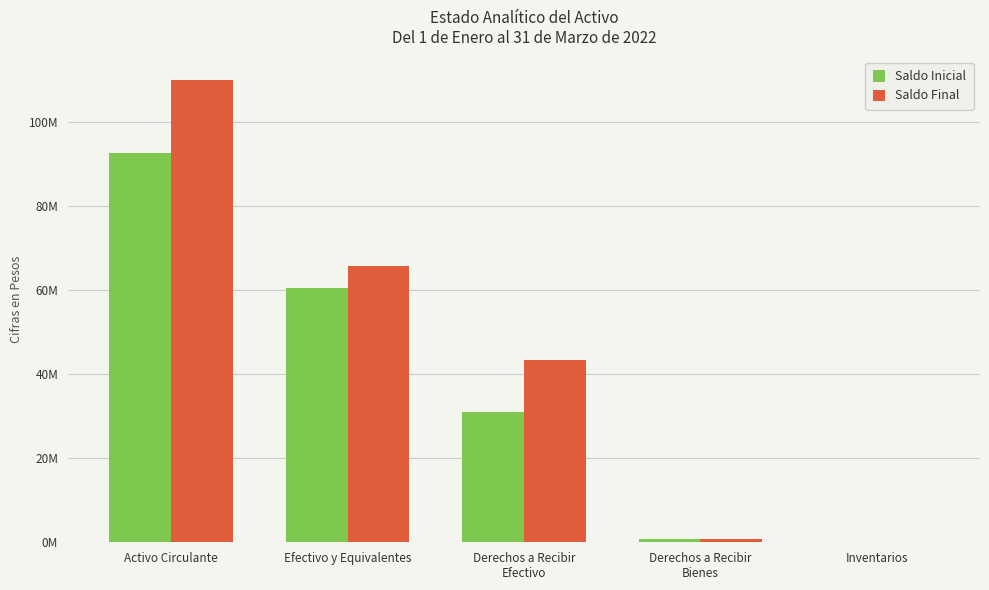

What is the label of the 5th bar from the right?

Activo Circulante